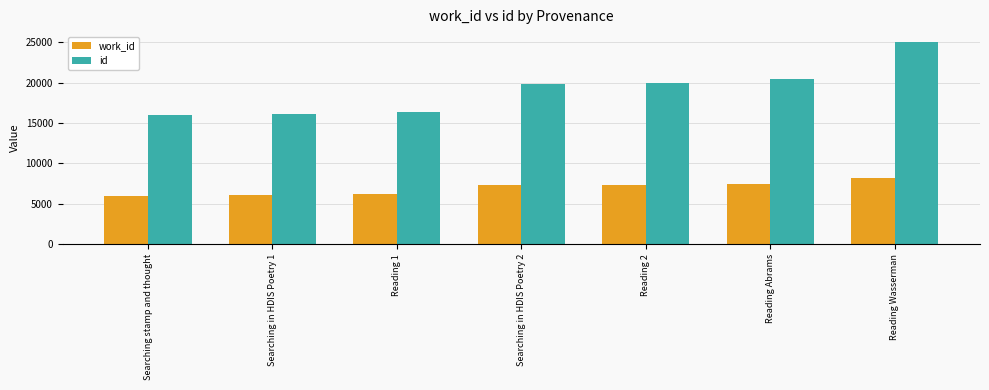

At which category is the sum across all series the highest?

Reading Wasserman